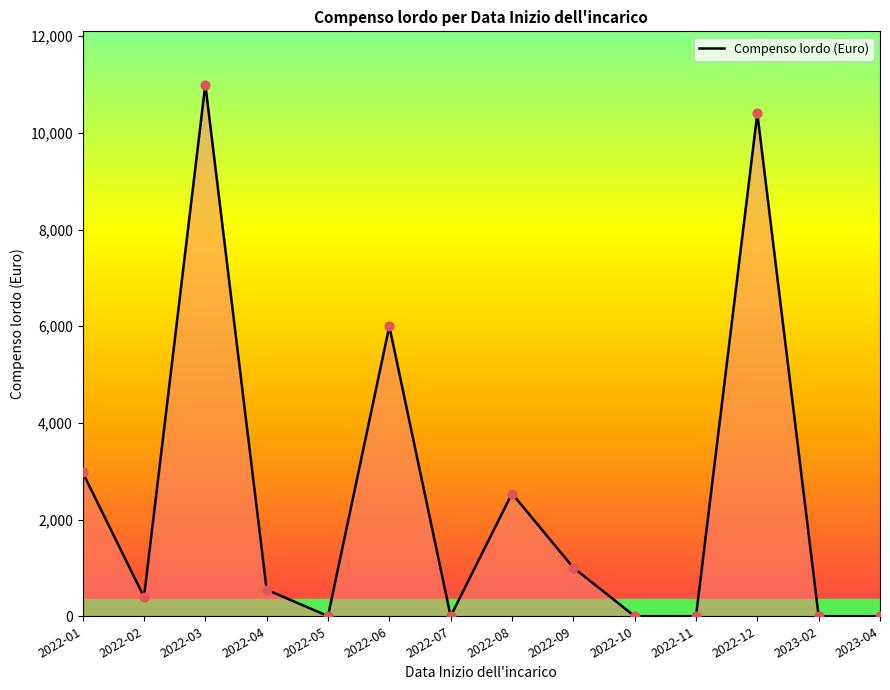

Between 2022-09 and 2022-02, which is larger?

2022-09